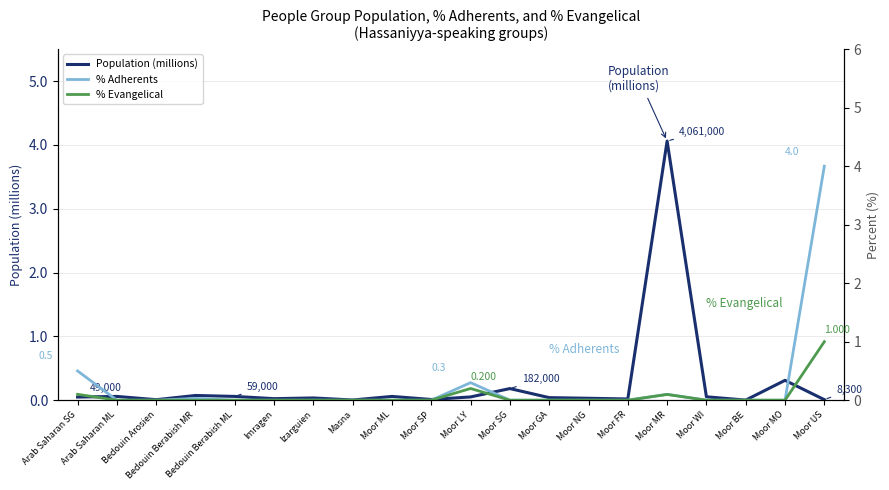

What is the maximum value shown in the chart?

4.1